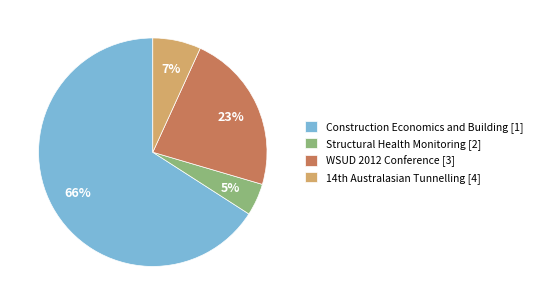

What percentage is the WSUD 2012 Conference [3] slice, to the nearest percent?

23%